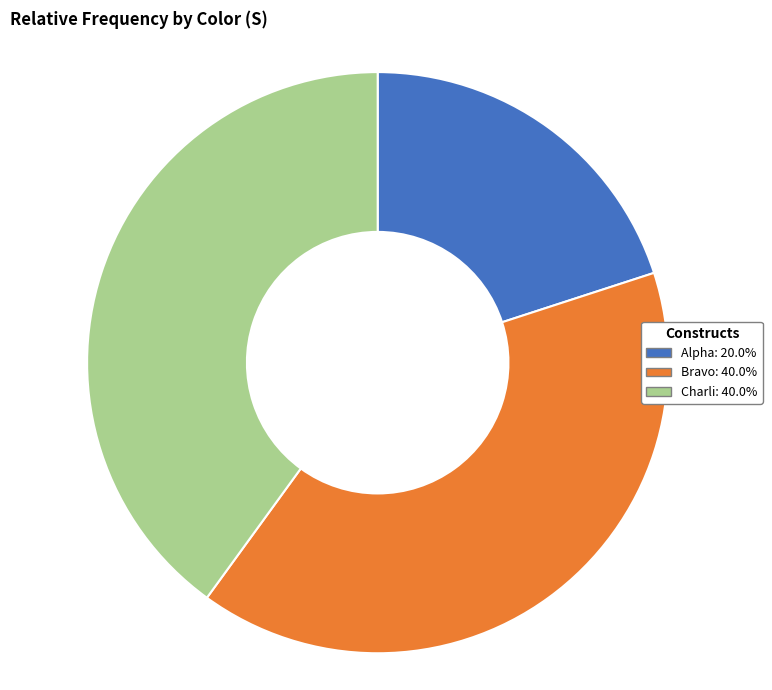

Does Alpha account for over 50% of the chart?

No